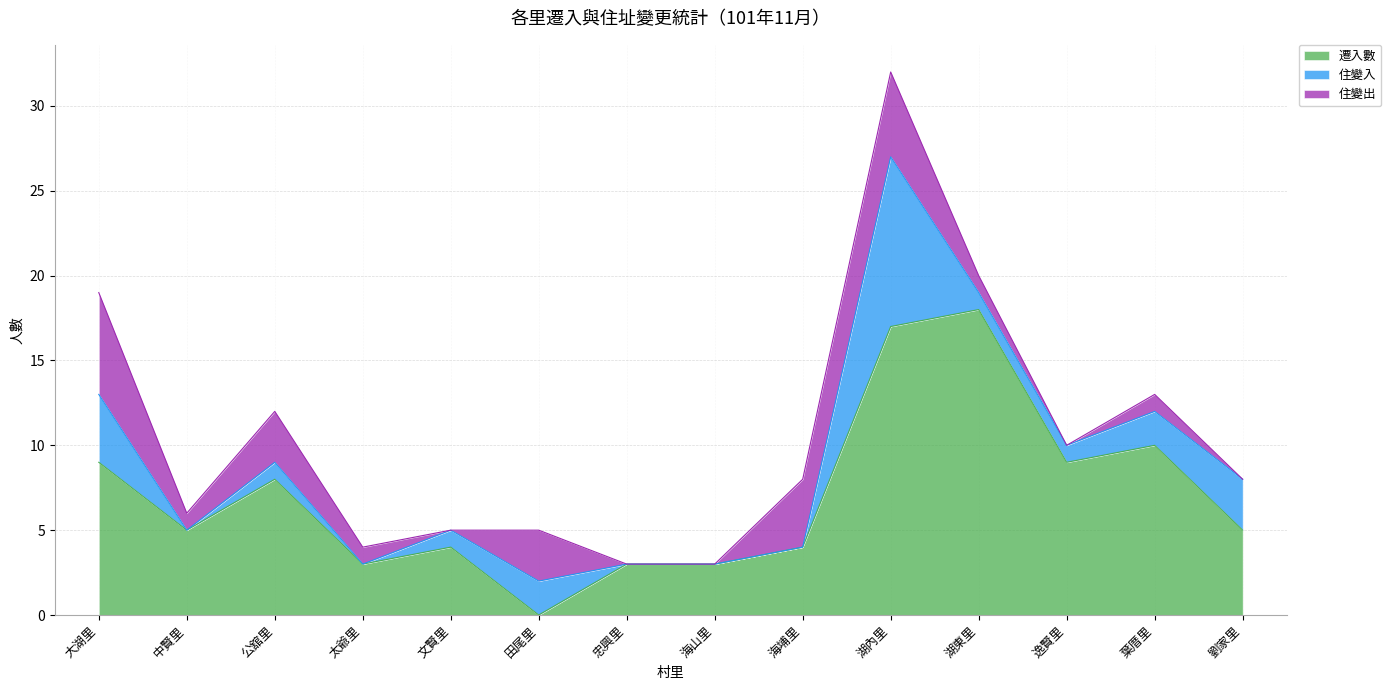

What is the label of the 12th point from the left?

逸賢里